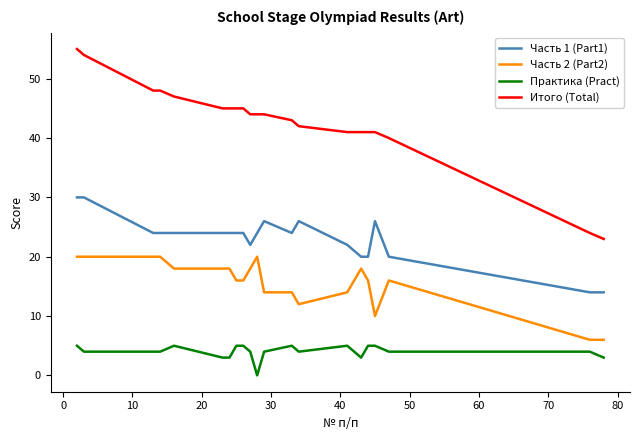

Reading left to right, extract all data points from this chart.

Часть 1 (Part1): 30	30	24	24	24	24	24	24	24	22	24	26	24	26	22	20	20	26	20	14	14
Часть 2 (Part2): 20	20	20	20	18	18	18	16	16	18	20	14	14	12	14	18	16	10	16	6	6
Практика (Pract): 5	4	4	4	5	3	3	5	5	4	0	4	5	4	5	3	5	5	4	4	3
Итого (Total): 55	54	48	48	47	45	45	45	45	44	44	44	43	42	41	41	41	41	40	24	23